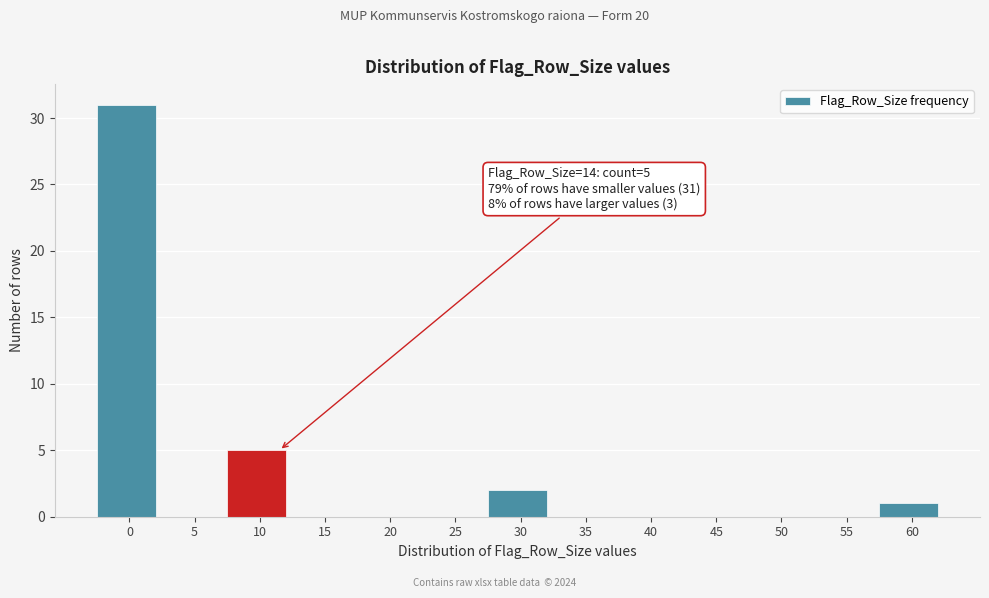

Reading right to left, list all the values displayed in this chart.

60=1	55=0	50=0	45=0	40=0	35=0	30=2	25=0	20=0	15=0	10=5	5=0	0=31